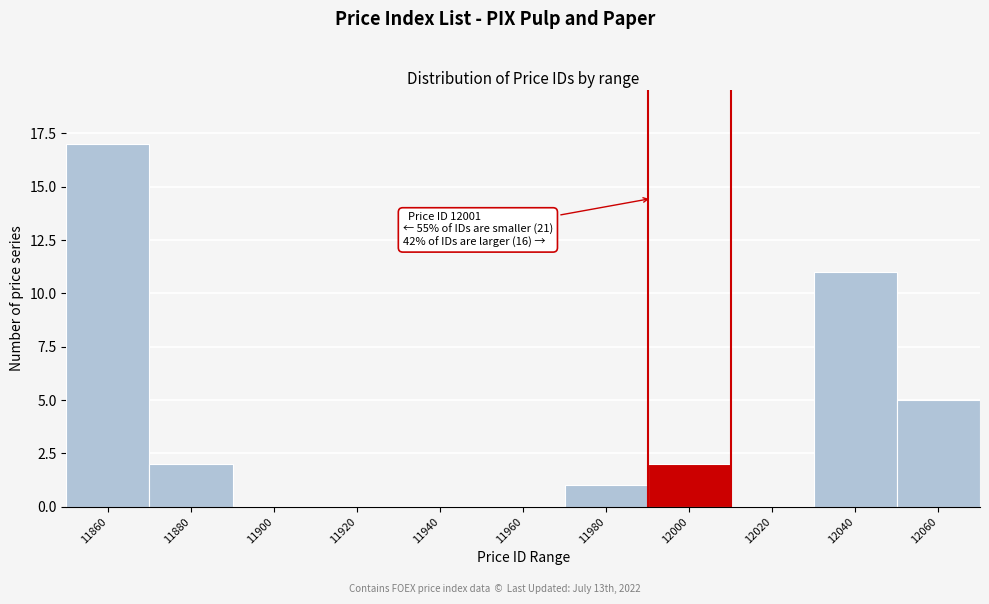

Reading right to left, what are all the values shown in this chart?

12060=5	12040=11	12020=0	12000=2	11980=1	11960=0	11940=0	11920=0	11900=0	11880=2	11860=17